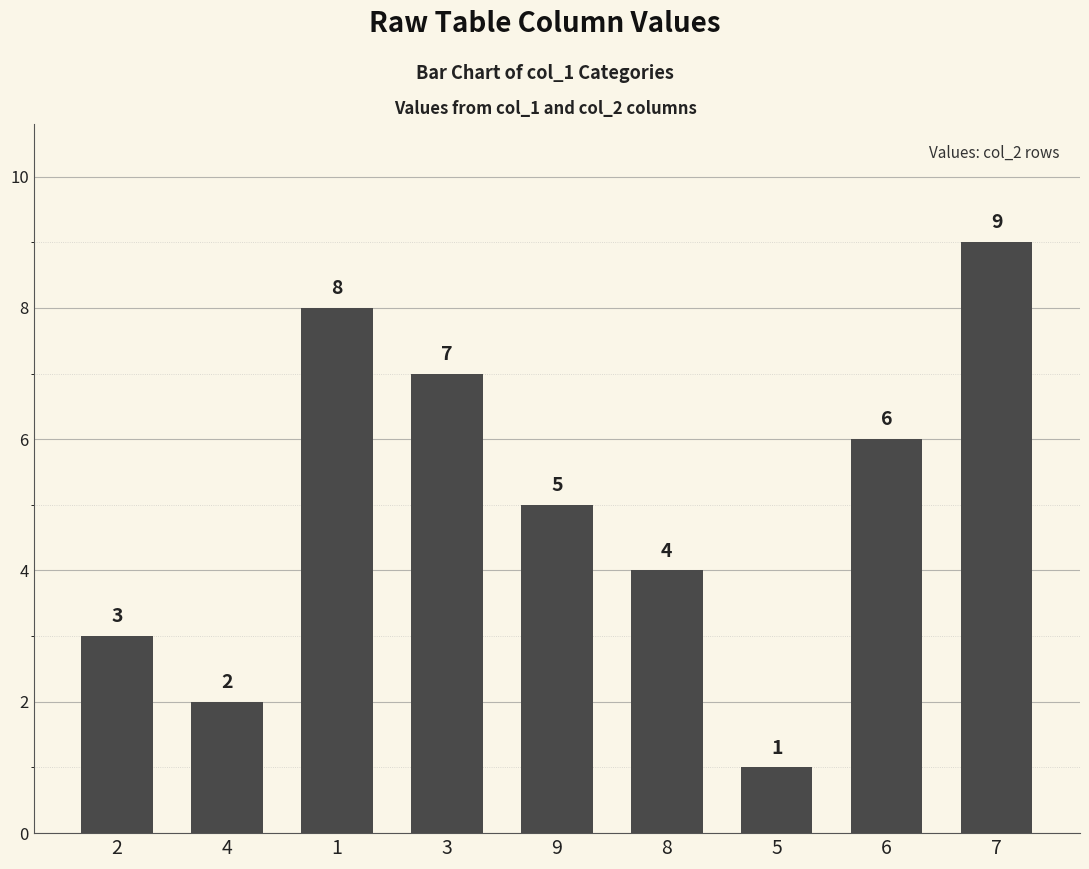

Count the values in the range 3 to 7.

5